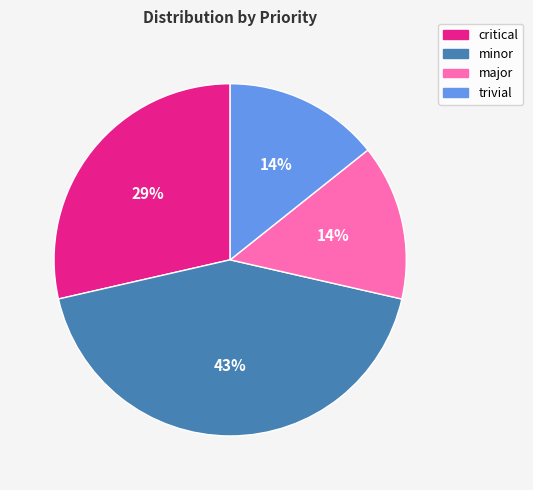

Which has a higher value, minor or critical?

minor